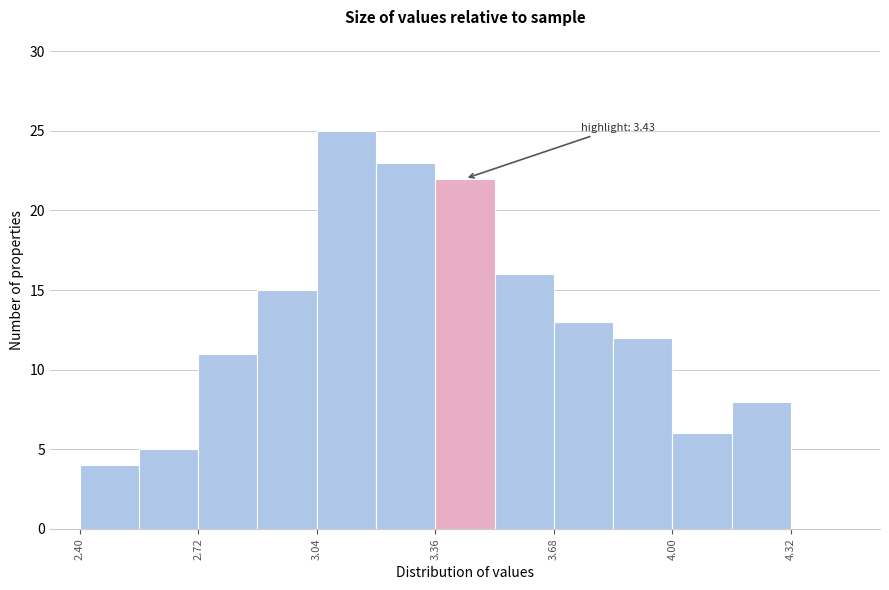

Around what value on the x-axis is the tallest bar? Give the approximate position of its centre, as read against the axis.

3.10